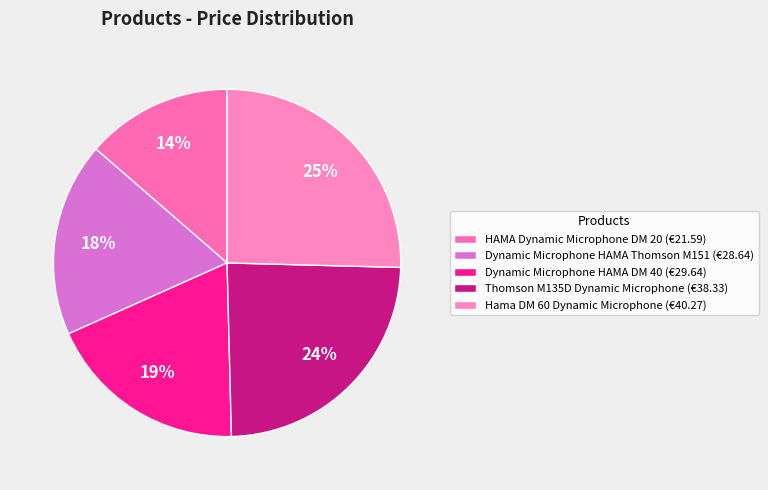

What percentage is NOT represented by Hama DM 60 Dynamic Microphone?

74.6%